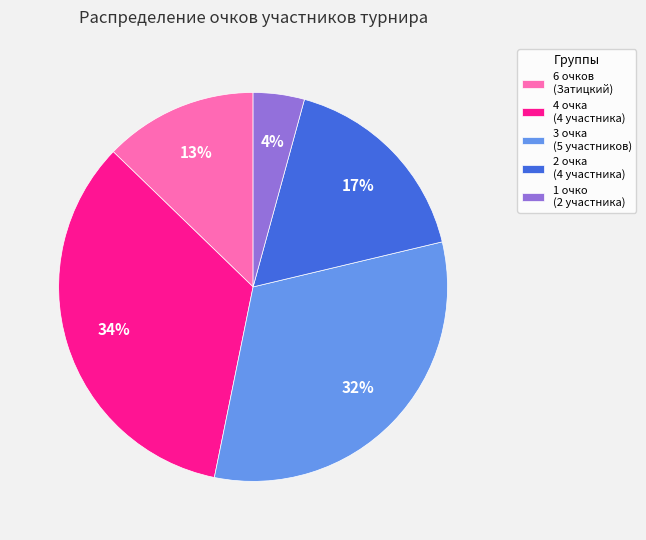

True or false: 4 очка (4 участника) accounts for 44% of the total.

False